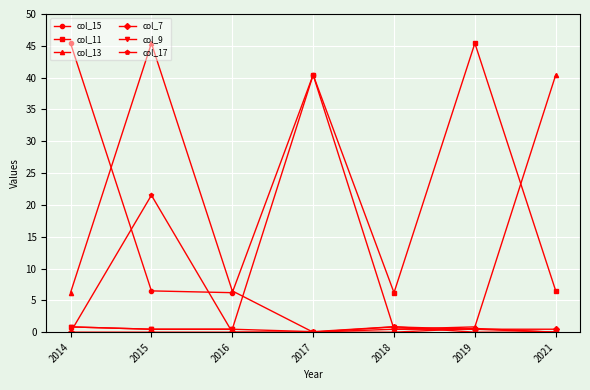

What is the total value across all series at 2017?

80.9